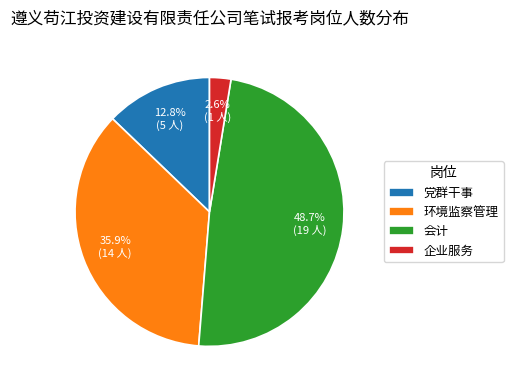

True or false: 企业服务 accounts for 10% of the total.

False